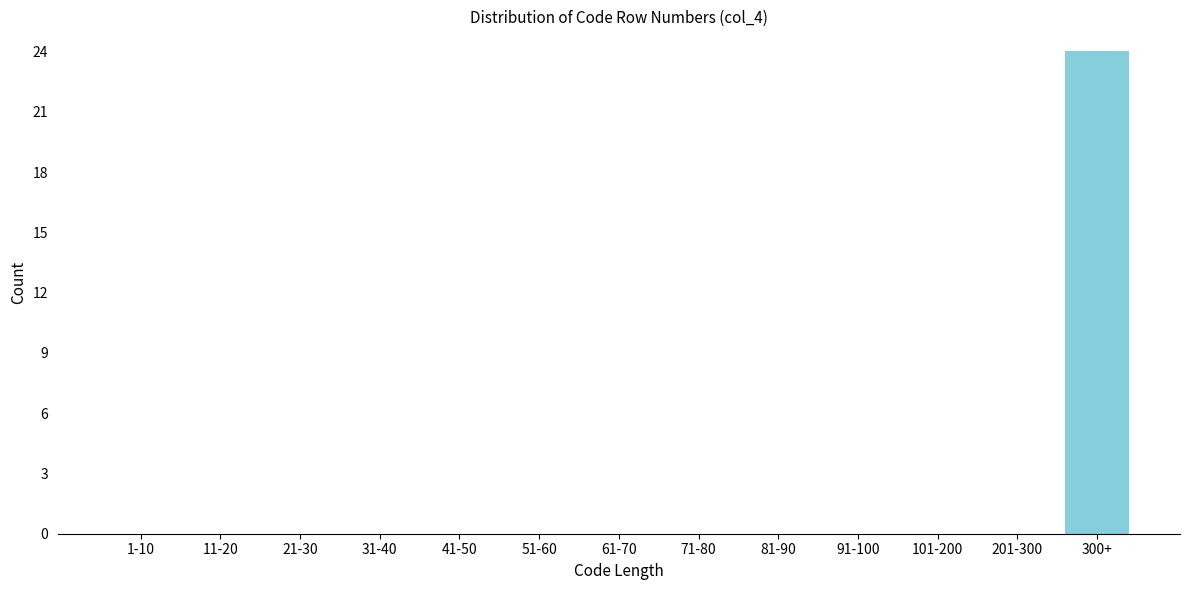

Reading left to right, what are all the values shown in this chart?

1-10=0	11-20=0	21-30=0	31-40=0	41-50=0	51-60=0	61-70=0	71-80=0	81-90=0	91-100=0	101-200=0	201-300=0	300+=24